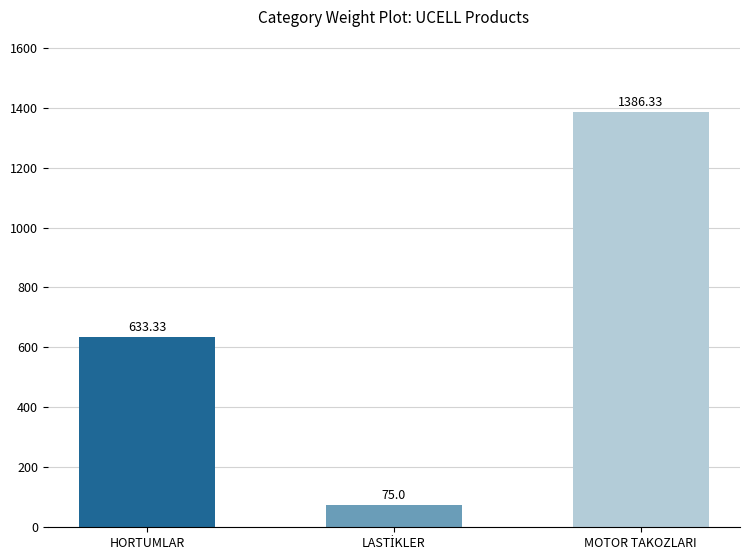

At which category does the chart reach its peak across all series?

MOTOR TAKOZLARI